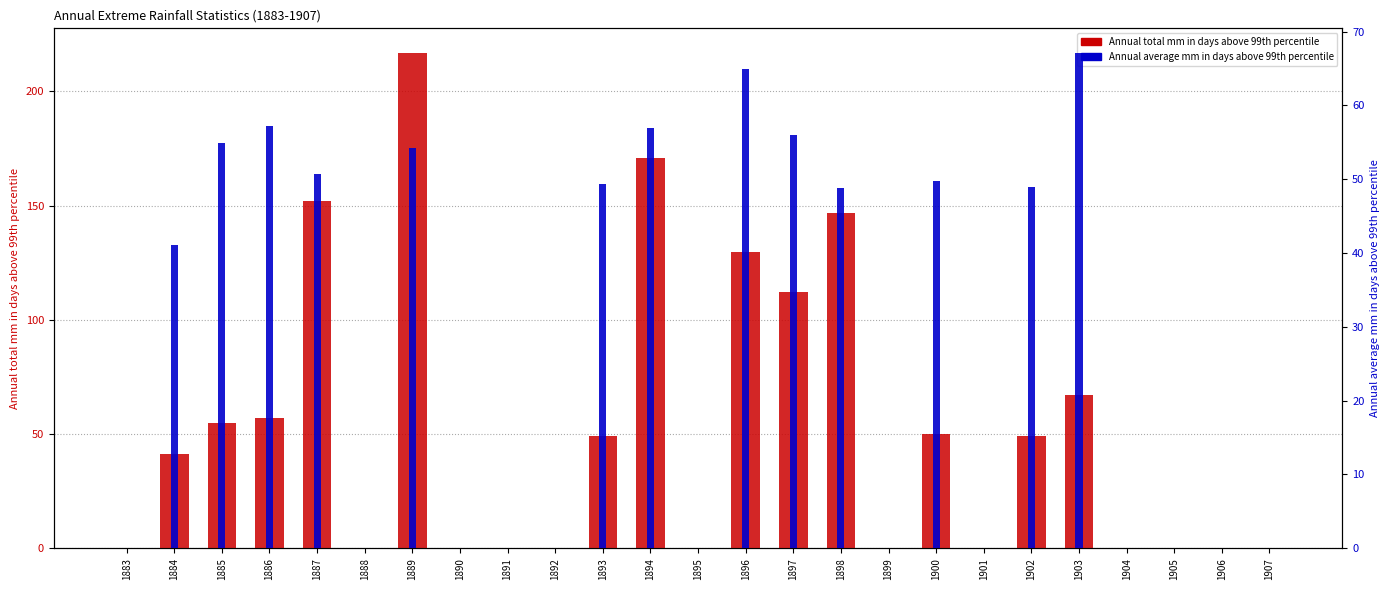

List the series in order of their overall mean, lowest first.

Annual average mm in days above 99th percentile, Annual total mm in days above 99th percentile